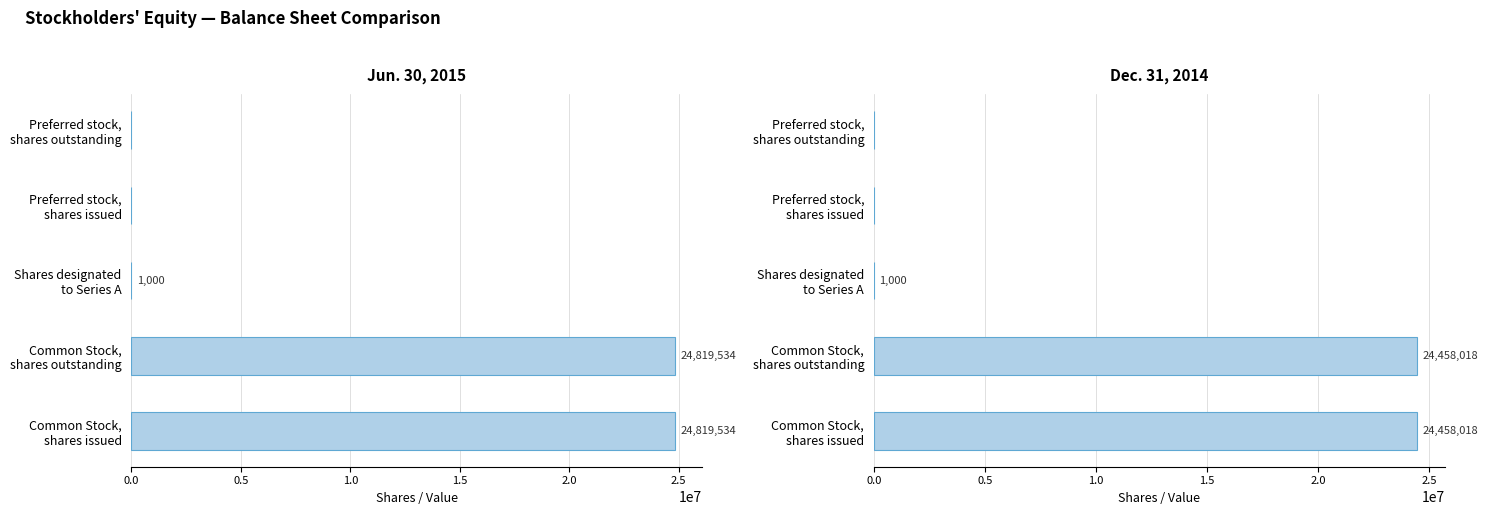

Which series changed the most between Common Stock, shares issued and Shares designated to Series A?

Jun. 30, 2015